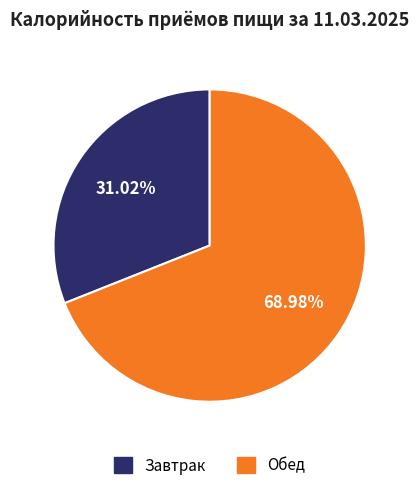

To the nearest percent, what percentage of the pie is Обед?

69%